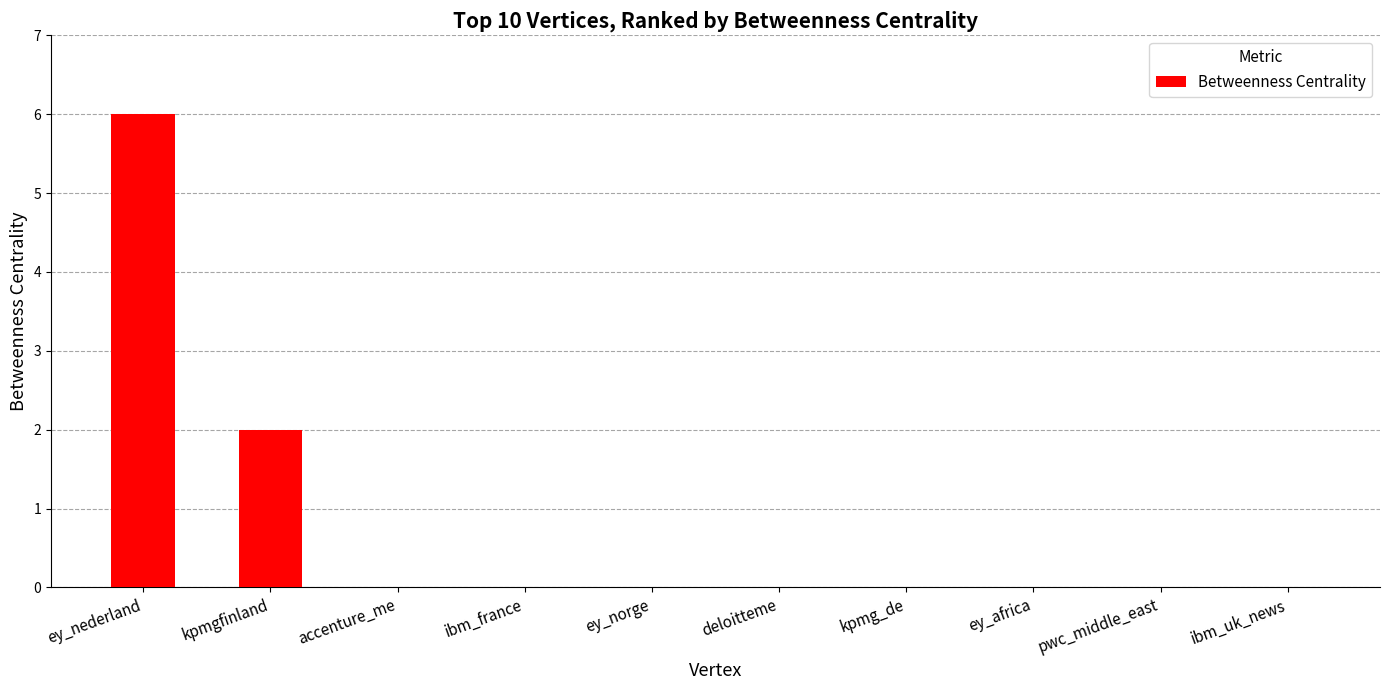

Reading left to right, list all the values displayed in this chart.

6	2	0	0	0	0	0	0	0	0